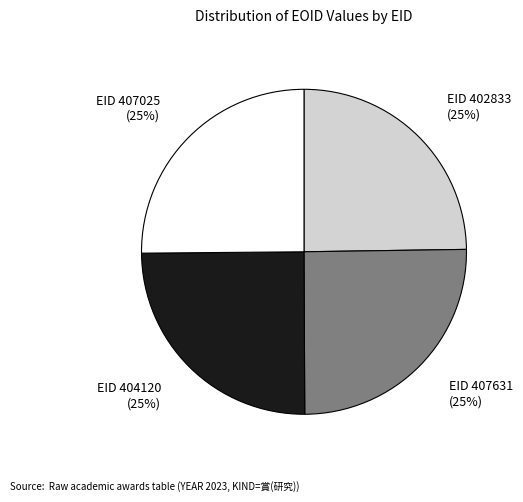

How many slices are in this pie chart?

4